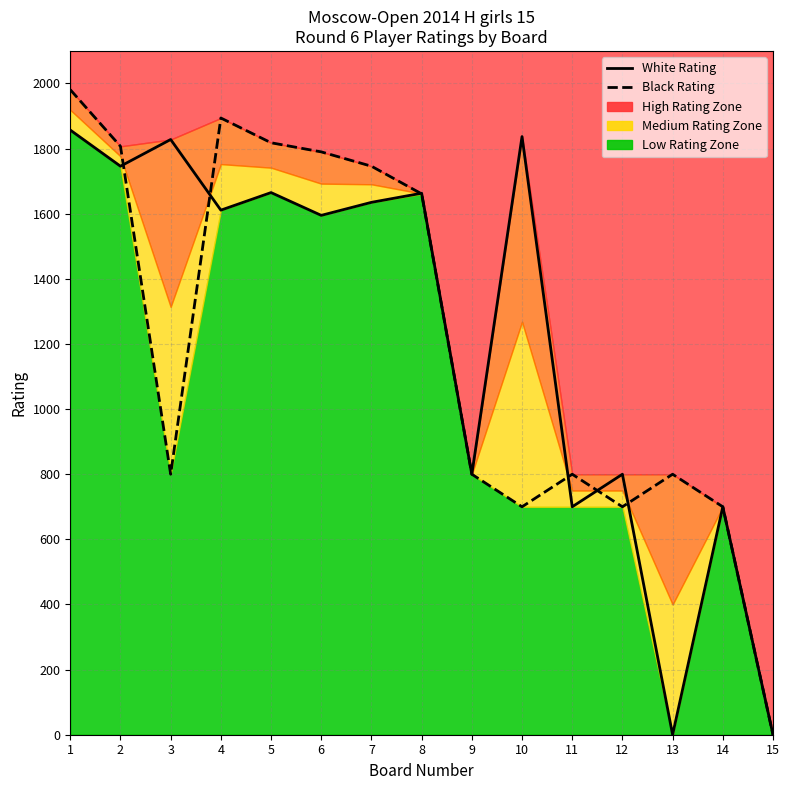

Count the number of categories in the chart.

15